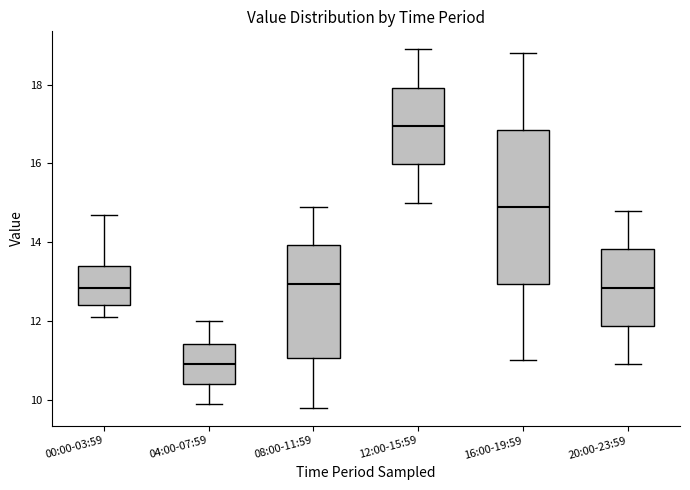

Reading left to right, read every box against the y-axis: the position of its median line, the range the box covers, and the ends of its whiskers. The values are not printed on the chart, so give them approximately, as read against the axis.

00:00-03:59: median 12.8, box 12.4 to 13.4, whiskers 12.2 to 14.8
04:00-07:59: median 11.0, box 10.4 to 11.4, whiskers 10.0 to 12.0
08:00-11:59: median 13.0, box 11.0 to 14.0, whiskers 9.8 to 15.0
12:00-15:59: median 17.0, box 16.0 to 18.0, whiskers 15.0 to 19.0
16:00-19:59: median 15.0, box 13.0 to 16.8, whiskers 11.0 to 18.8
20:00-23:59: median 12.8, box 11.8 to 13.8, whiskers 11.0 to 14.8